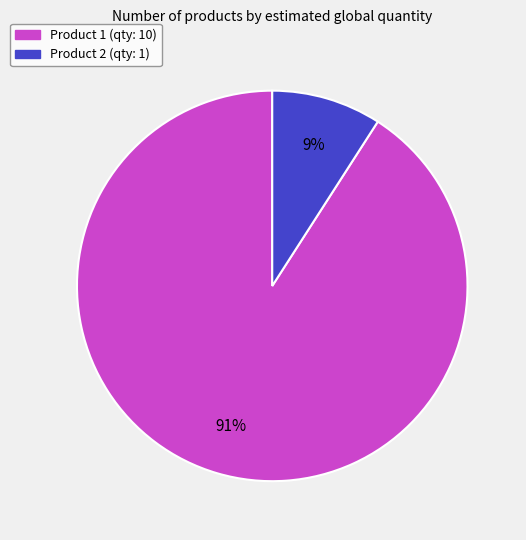

Which slice represents more than half of the pie?

Product 1 (qty: 10)